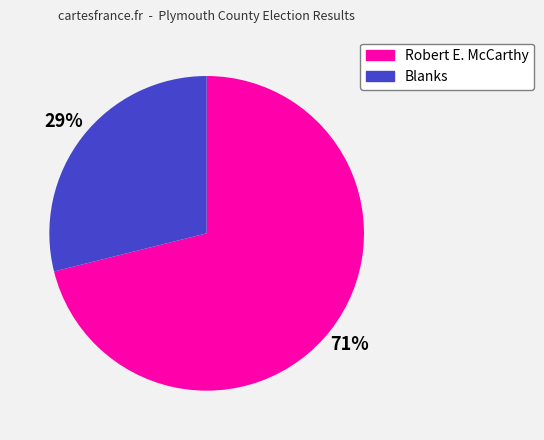

Count the number of slices in the pie.

2